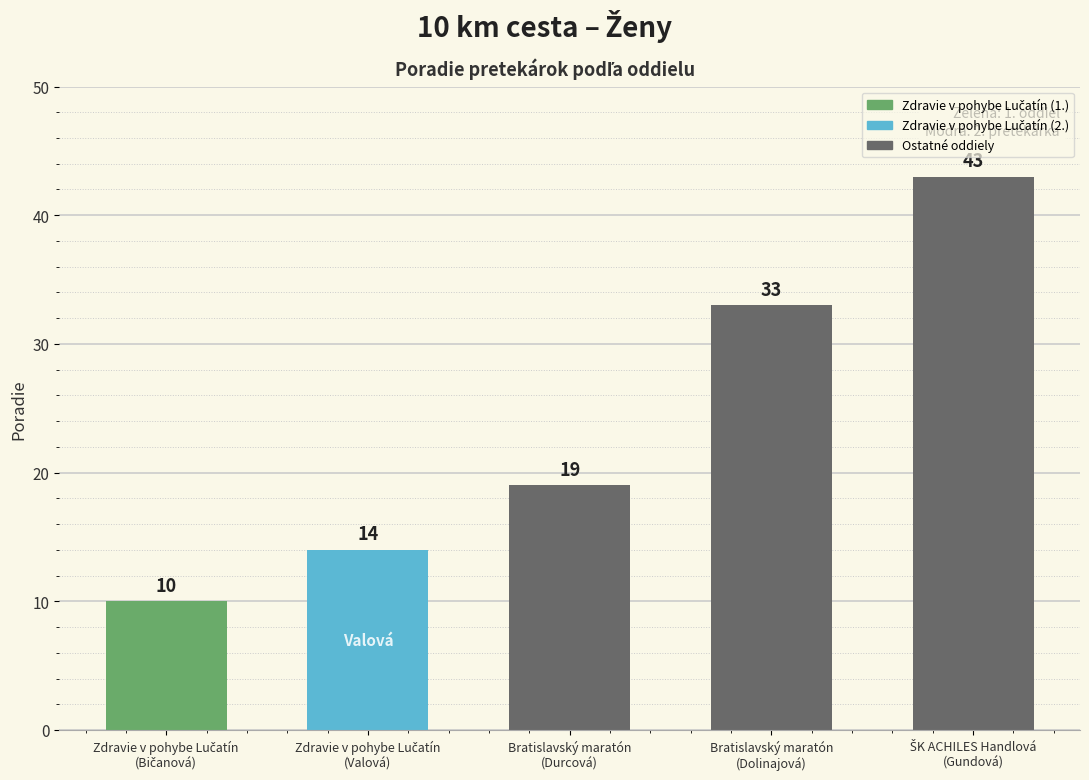

What is the sum of all values?

119